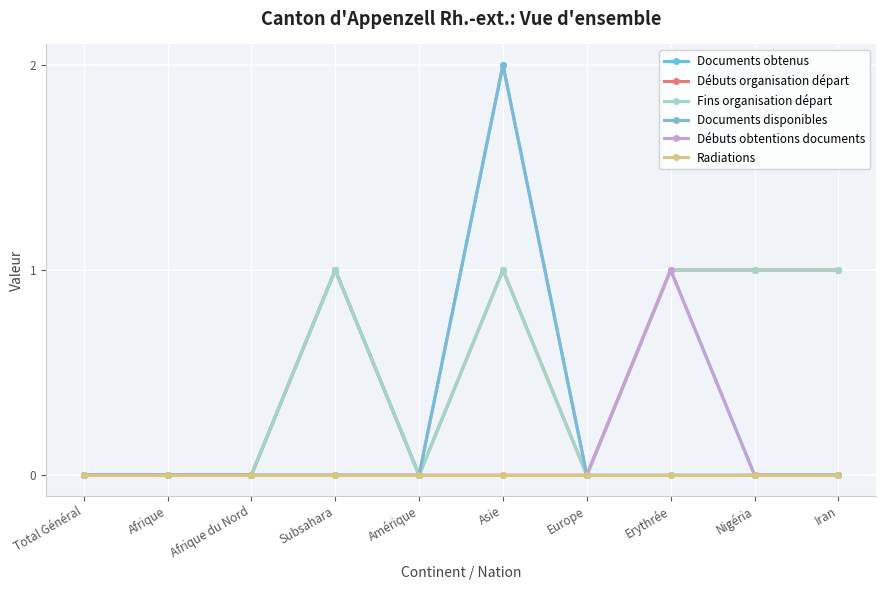

Is this an area chart (filled region under the line)?

No